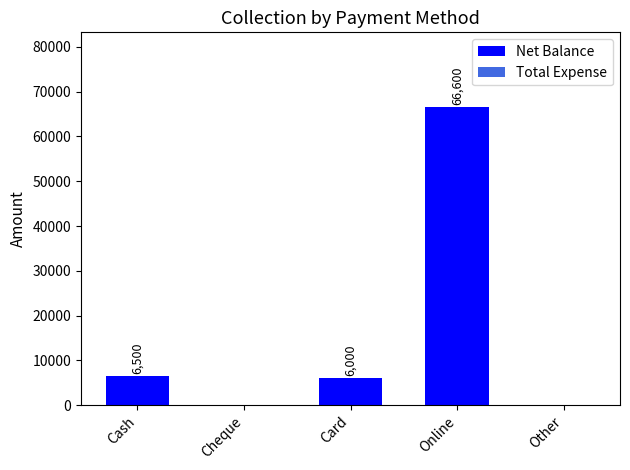

Count the number of data series in this chart.

1